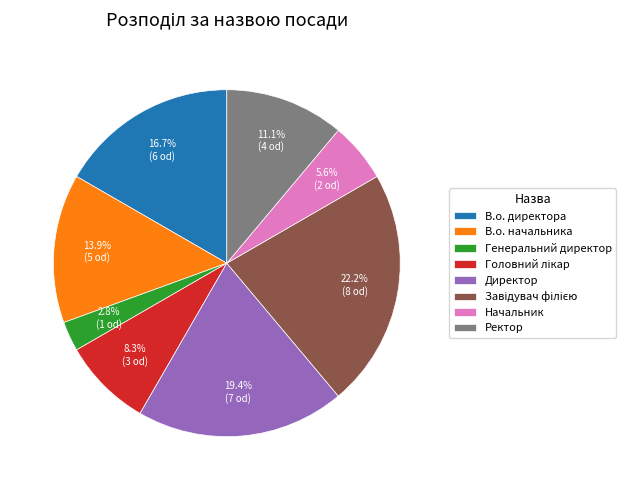

Is it true that Начальник is 6% of the pie?

True